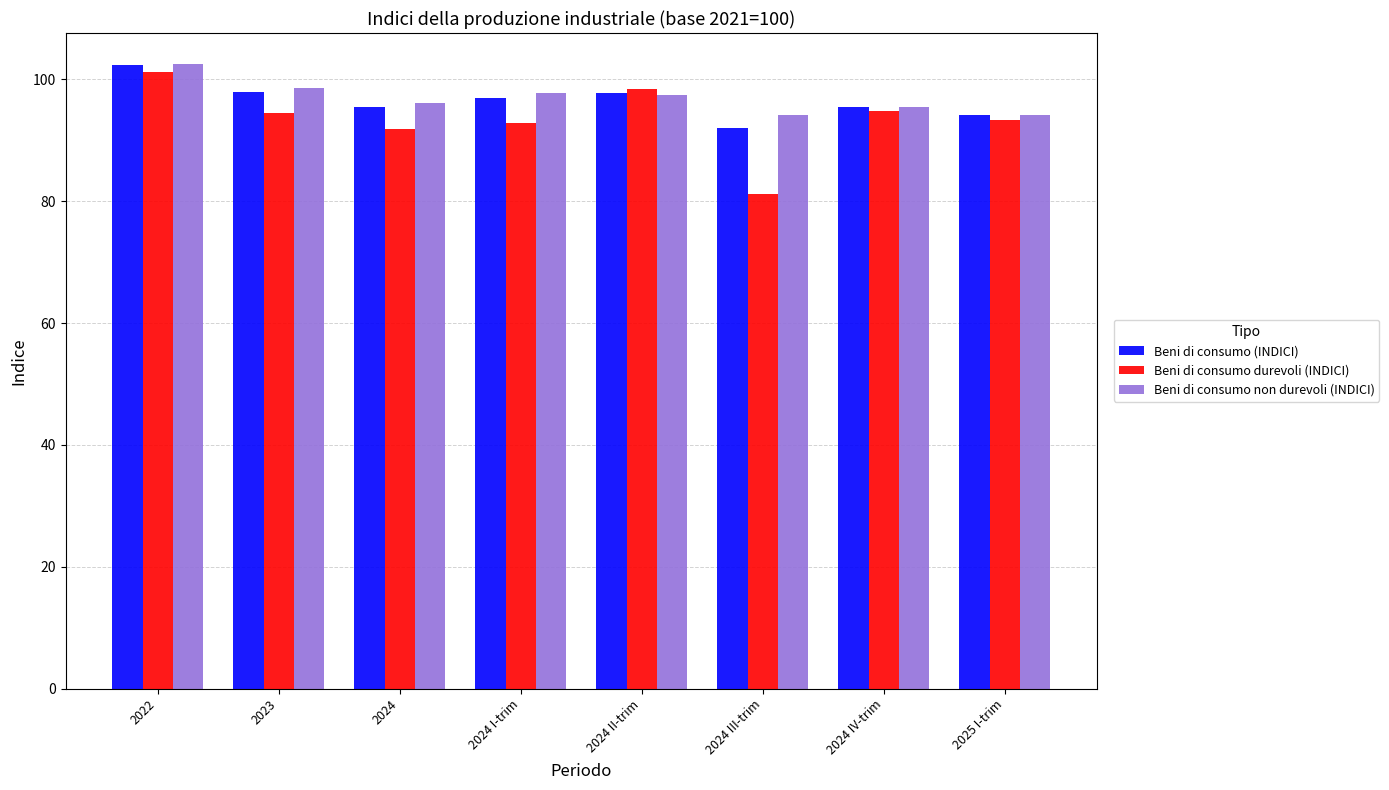

What is the minimum value shown in the chart?

81.2